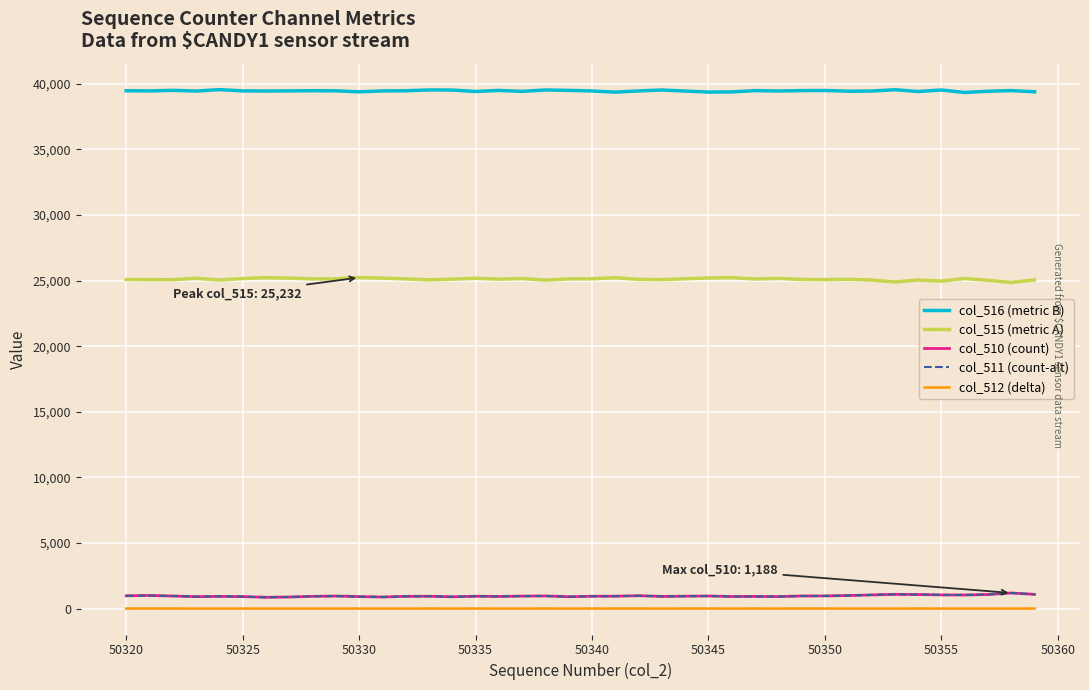

True or false: col_510 (count) and col_515 (metric A) intersect in this chart.

False